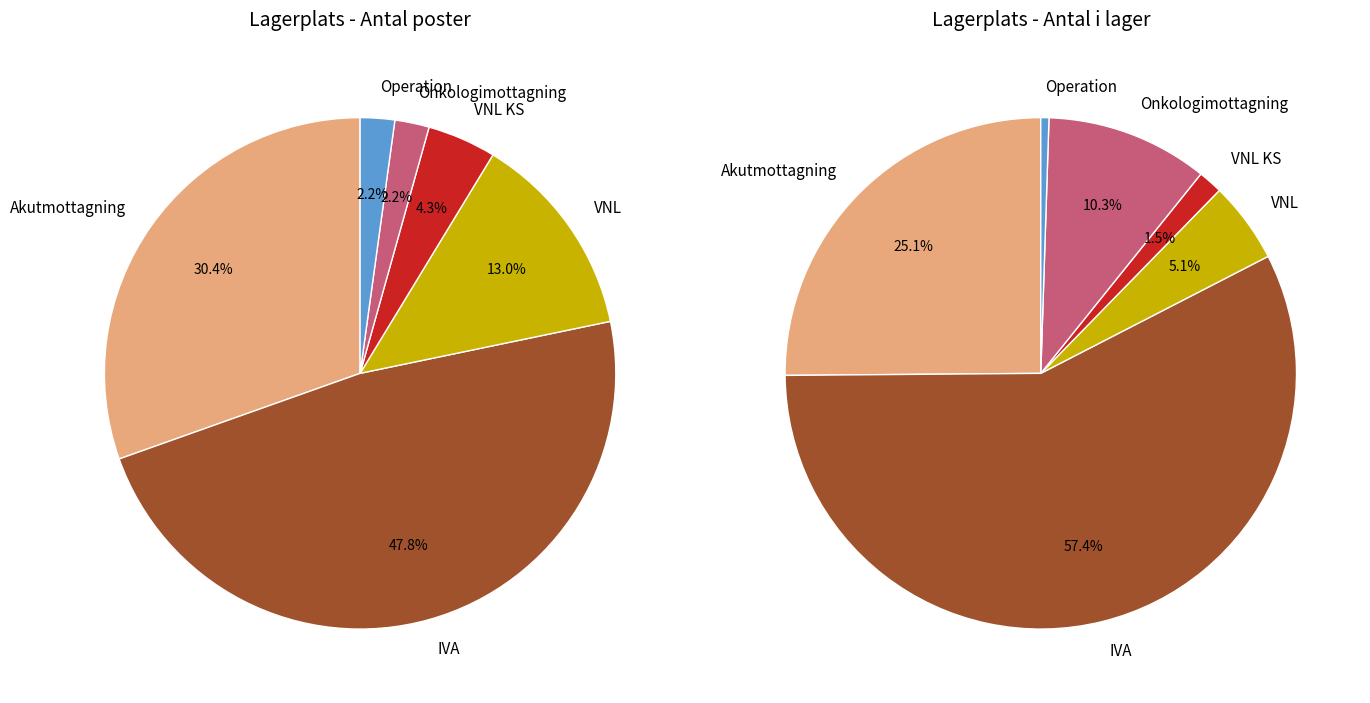

How much of the chart is everything except IVA?

52.2%